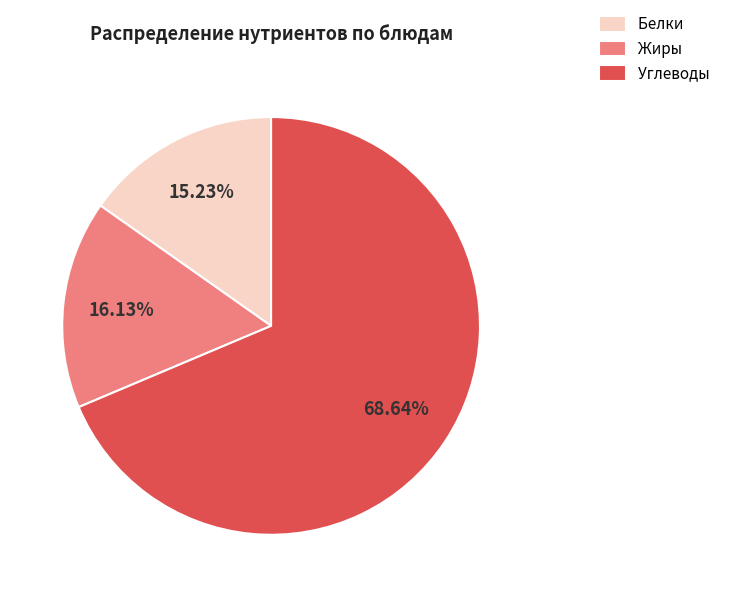

What is the ratio of the value at Углеводы to the value at Жиры?

4.3